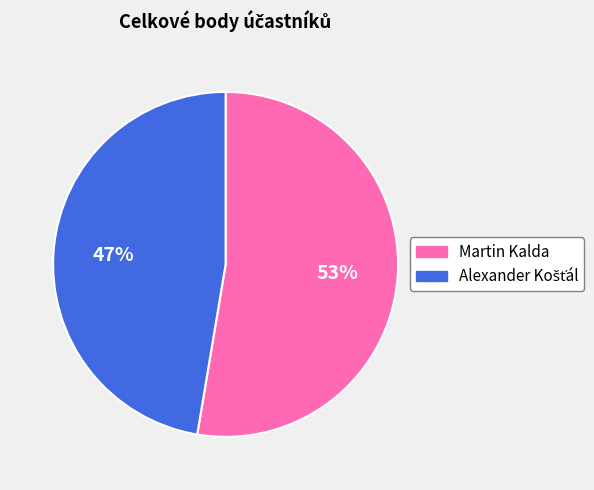

What is the largest slice in the pie chart?

Martin Kalda